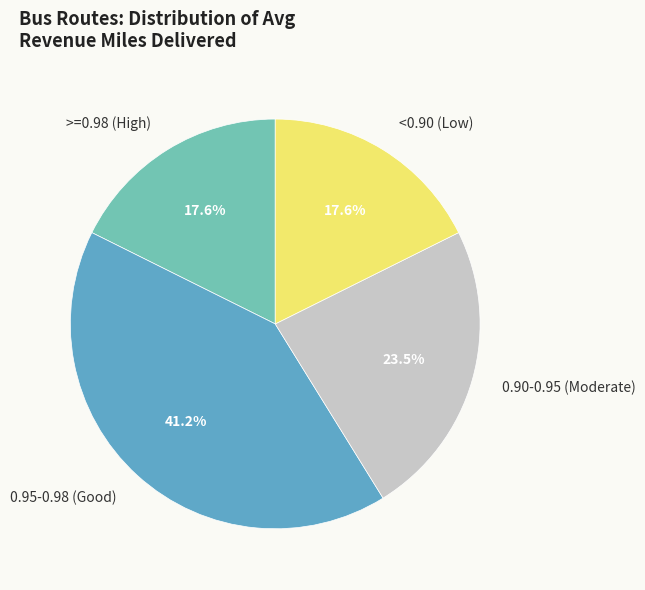

How many segments does this pie chart have?

4